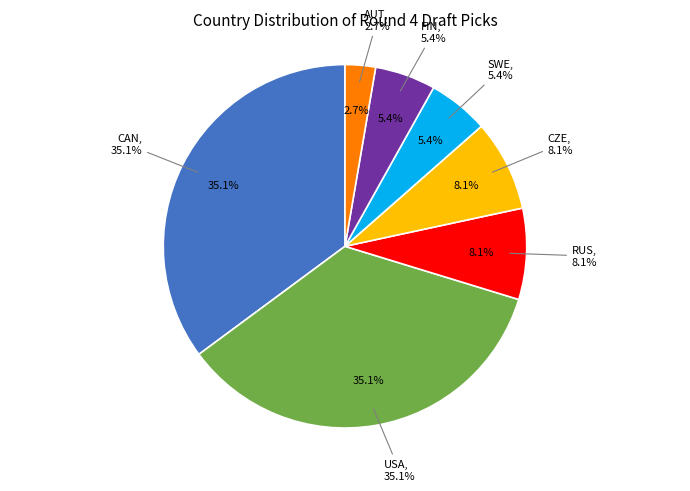

Does FIN represent more than half of the total?

No